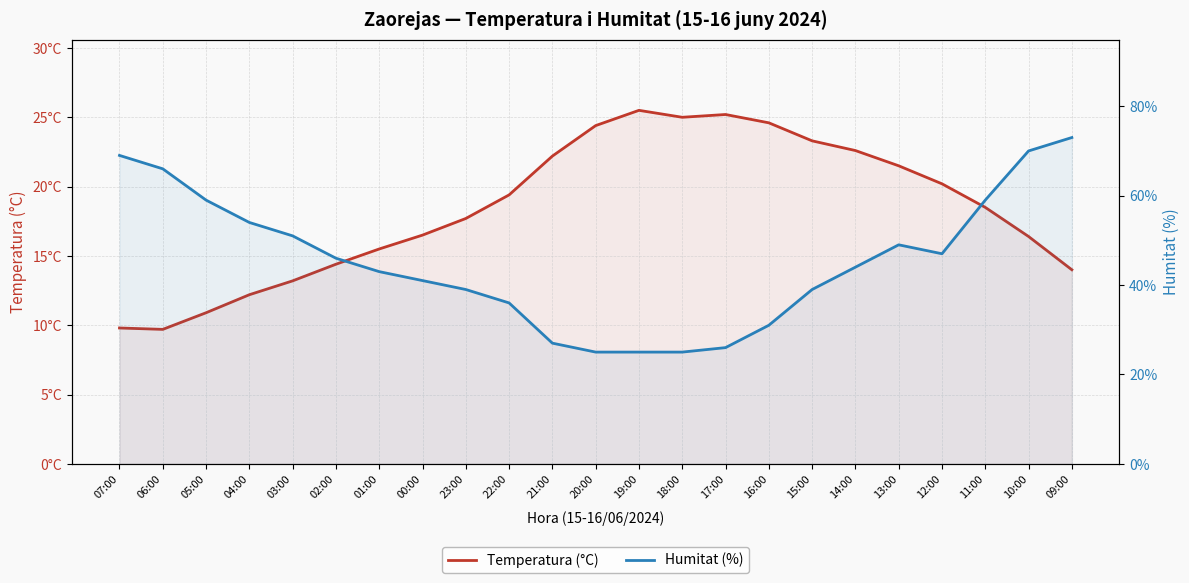

Is it true that Humitat (%) equals 15.8 at 19:00?

False